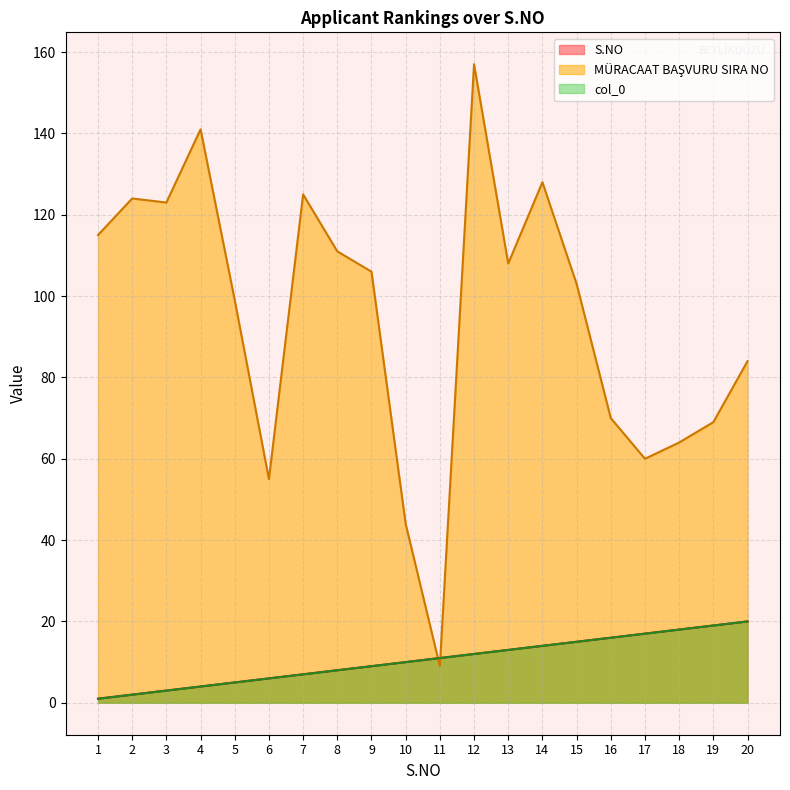

How many lines are shown in the chart?

3